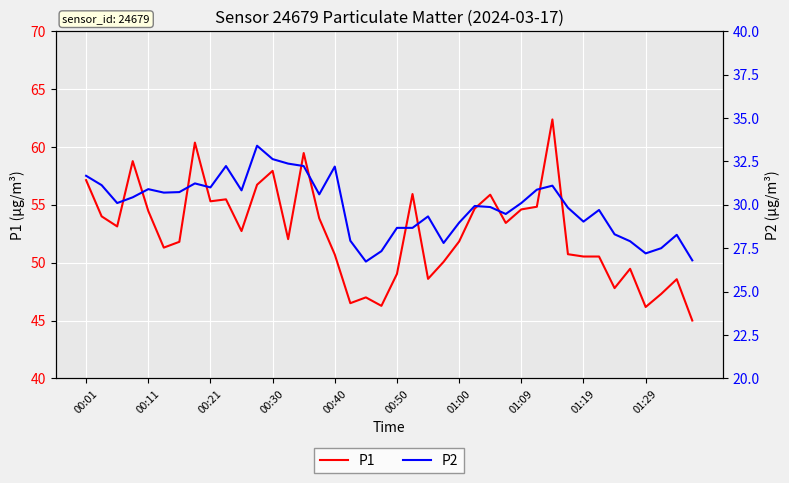

Reading right to left, extract all data points from this chart.

P1: 45.0	48.6	47.3	46.2	49.5	47.8	50.5	50.5	50.7	62.4	54.8	54.6	53.4	55.9	54.7	51.8	50.1	48.6	55.9	49.0	46.3	47.0	46.5	50.7	53.8	59.5	52.0	57.9	56.7	52.7	55.5	55.3	60.4	51.8	51.3	54.5	58.8	53.1	54.0	57.1
P2: 26.8	28.3	27.5	27.2	27.9	28.3	29.7	29.0	29.8	31.1	30.9	30.1	29.5	29.9	29.9	29.0	27.8	29.3	28.7	28.7	27.3	26.7	27.9	32.2	30.6	32.2	32.4	32.6	33.4	30.8	32.2	31.0	31.2	30.7	30.7	30.9	30.4	30.1	31.1	31.7